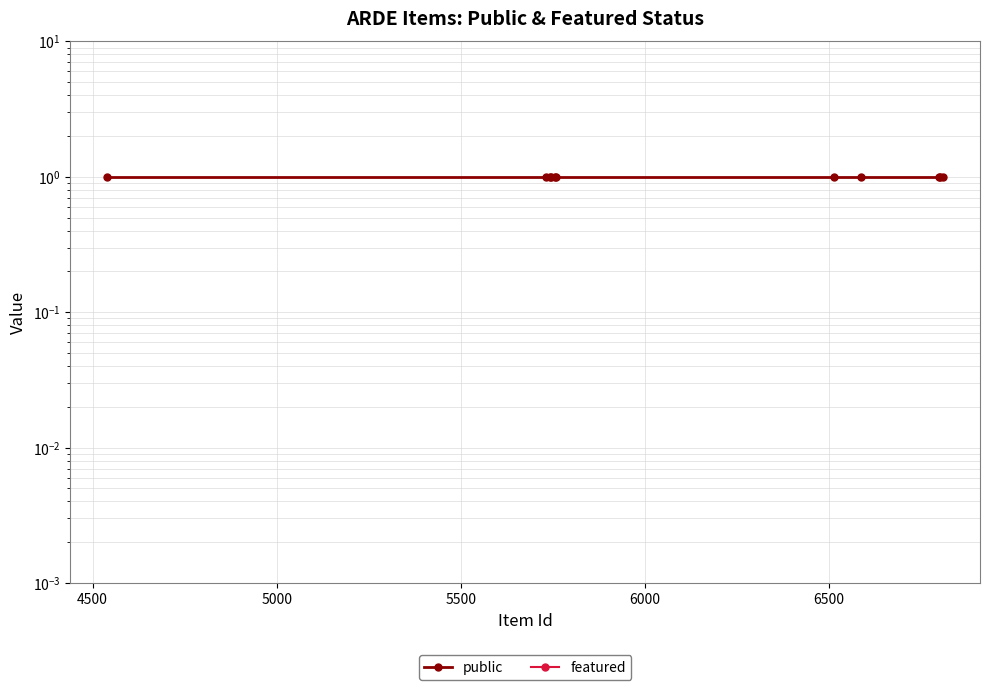

Rank the series by their maximum value, from lowest to highest.

featured, public